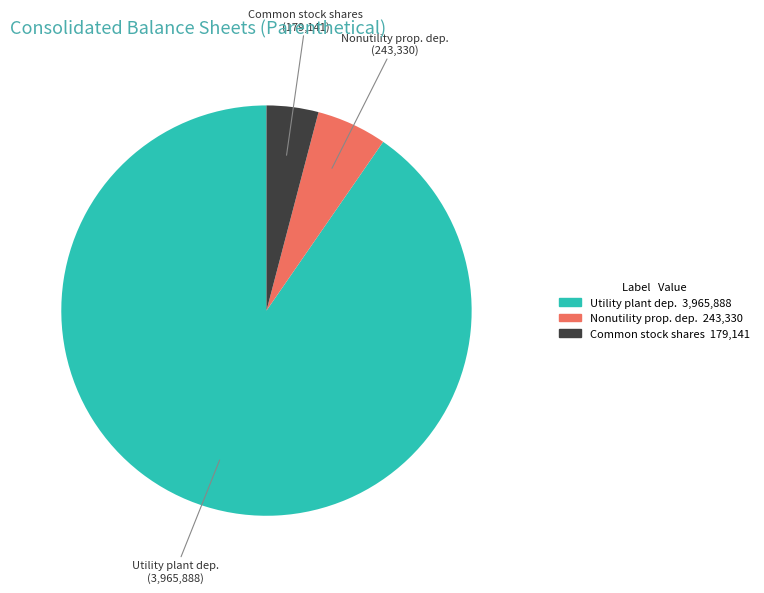

Which category has the smallest portion of the pie?

Common stock shares